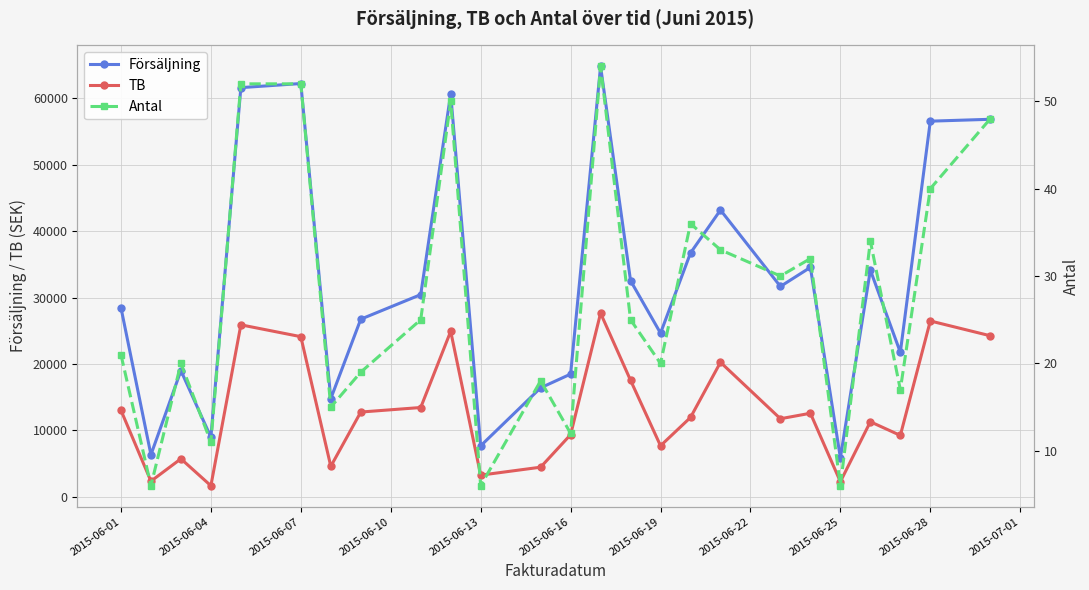

What is the maximum value for TB?

27656.0